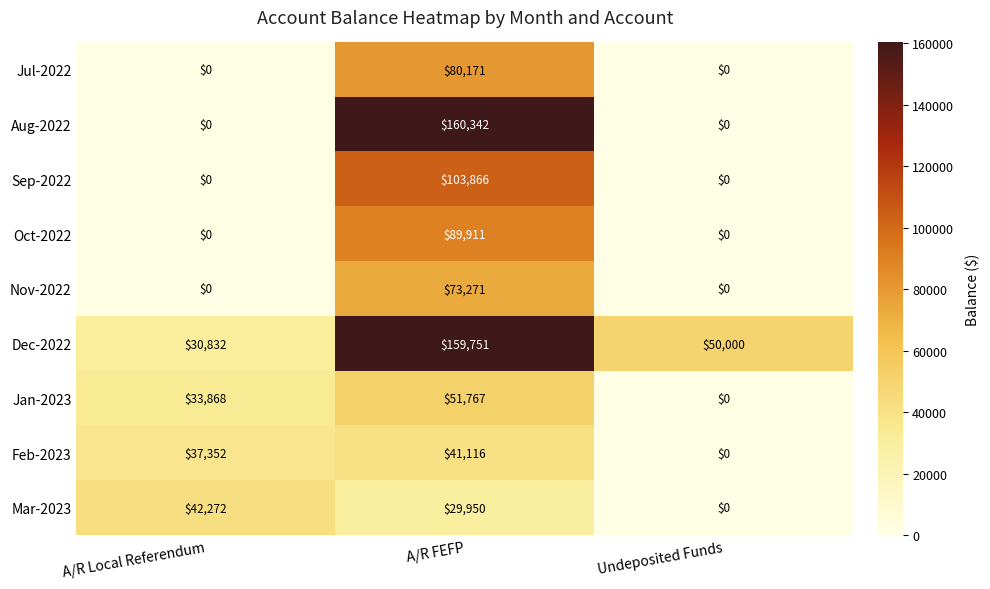

Reading left to right, what are all the values shown in this chart?

Jul-2022: 0	80171	0
Aug-2022: 0	160342	0
Sep-2022: 0	103866	0
Oct-2022: 0	89911	0
Nov-2022: 0	73271	0
Dec-2022: 30832	159751	50000
Jan-2023: 33868	51767	0
Feb-2023: 37352	41116	0
Mar-2023: 42272	29950	0